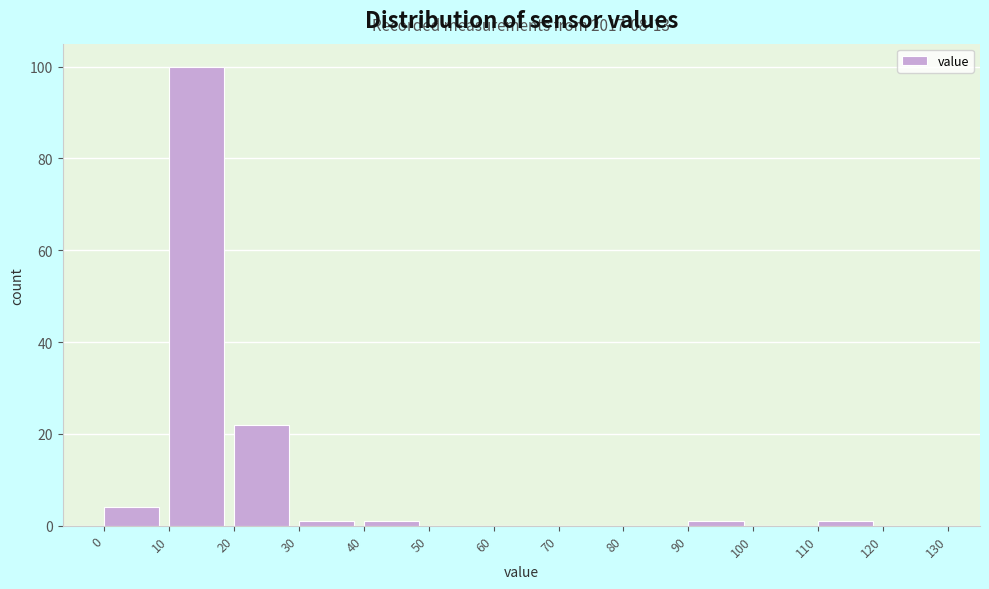

Which range on the x-axis has the tallest bar?

10 to 20